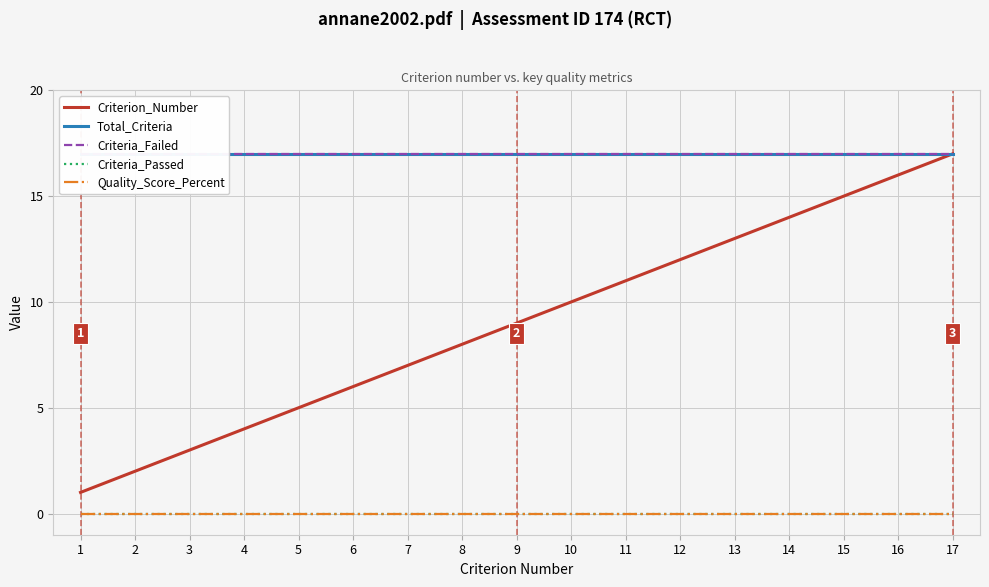

How many lines are shown in the chart?

5